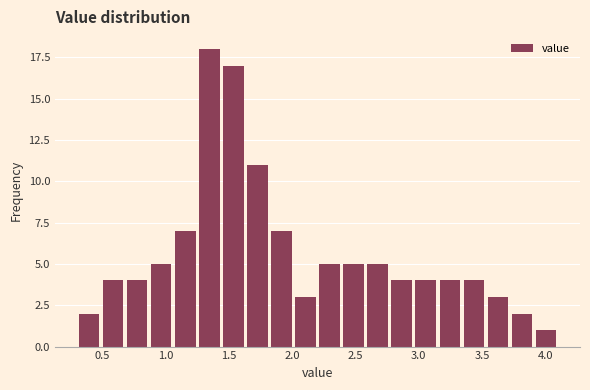

Read against the x-axis, roughly where is the centre of the tallest bar?

1.35